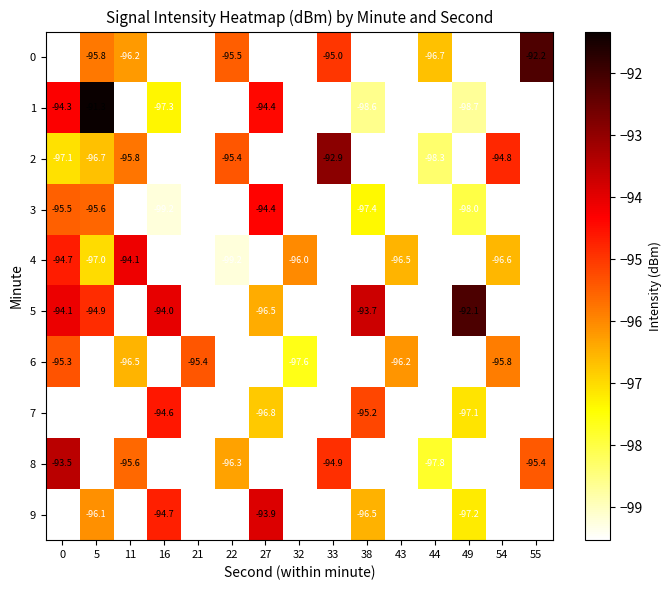

At which category does the chart reach its minimum across all series?

5